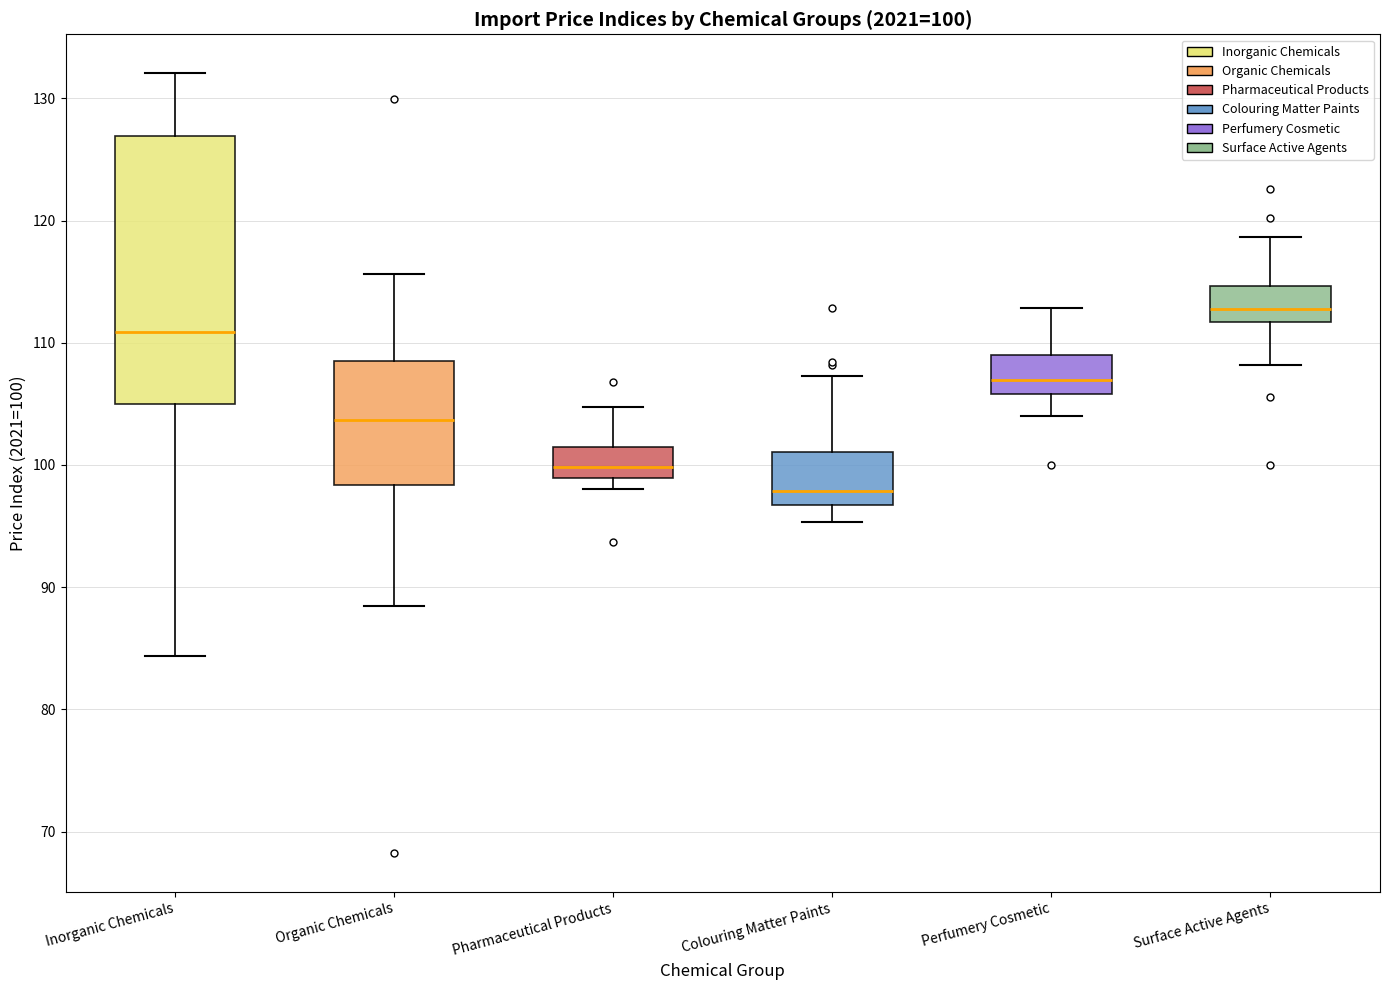

Comparing the boxes themselves (not the whiskers), which one is the tallest?

Inorganic Chemicals